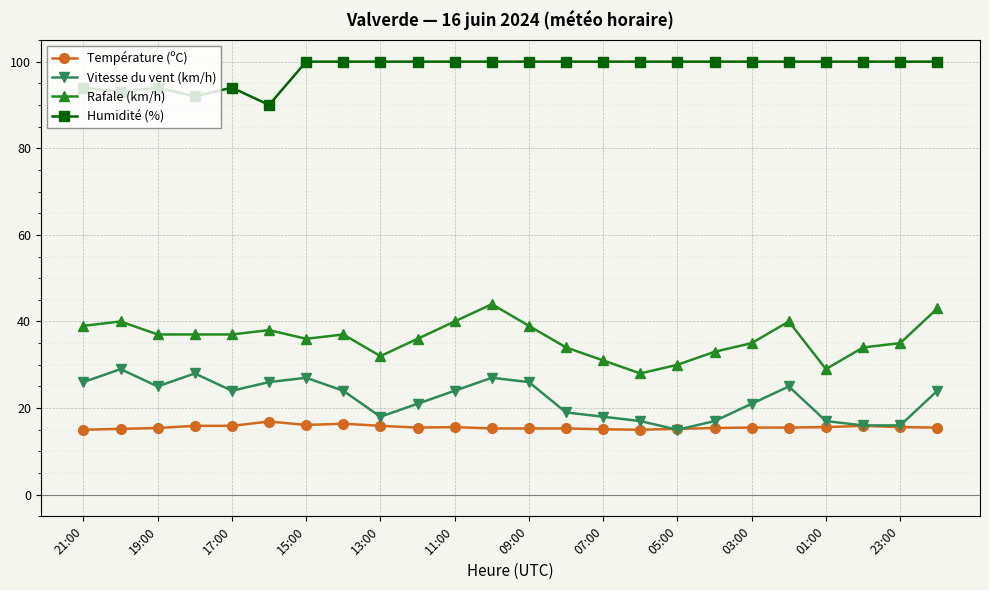

What is the smallest value displayed?

15.0